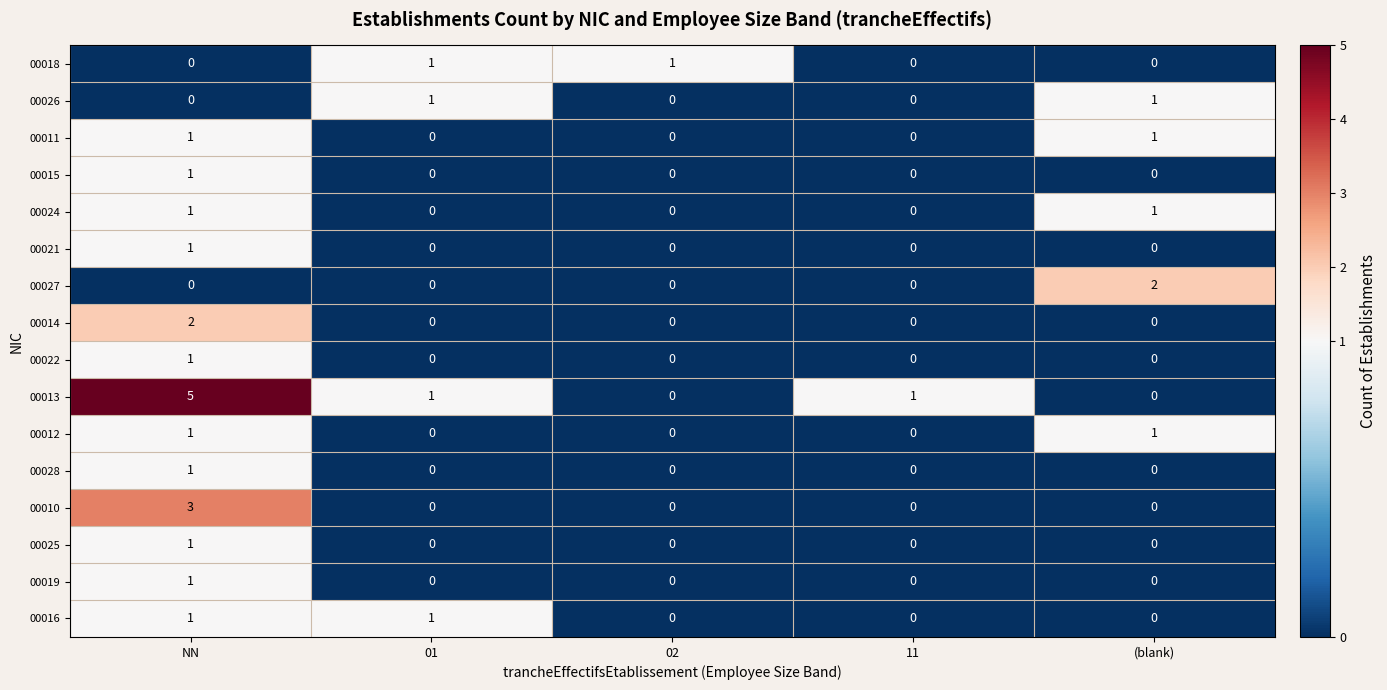

The value of 00019 at 02 is 0. True or false?

True